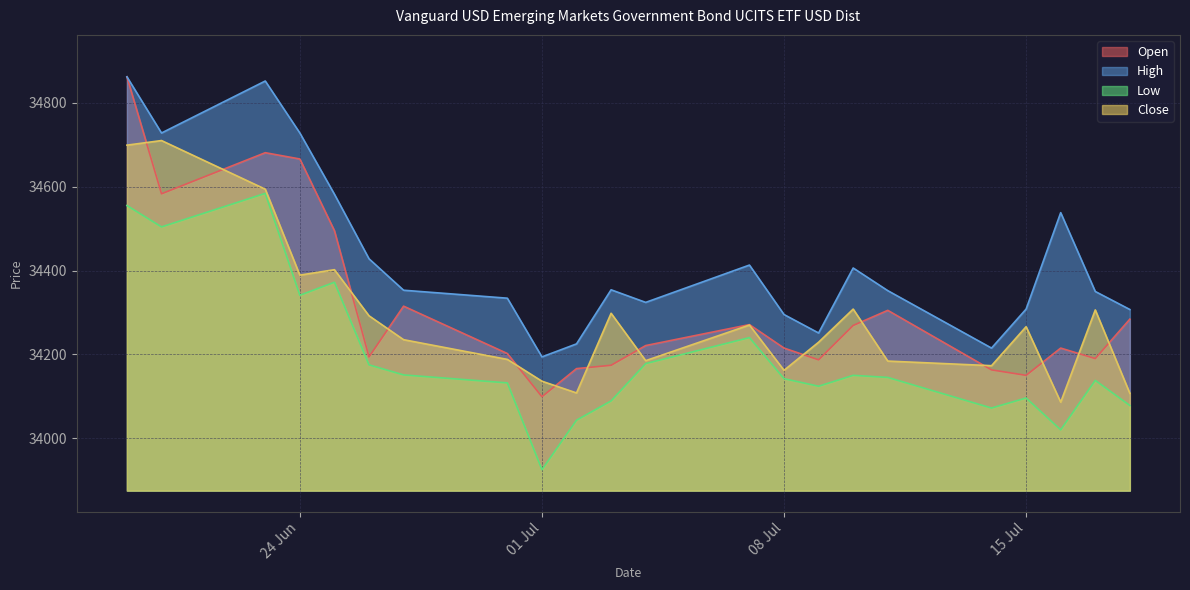

Which series has the largest range (max minus min)?

Open